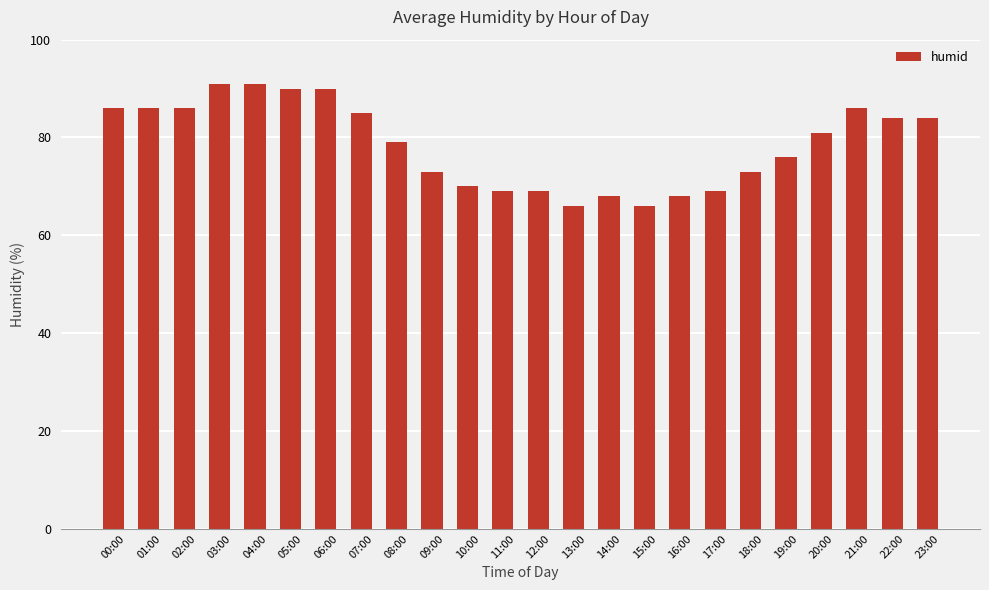

What is the label of the 13th bar from the left?

12:00